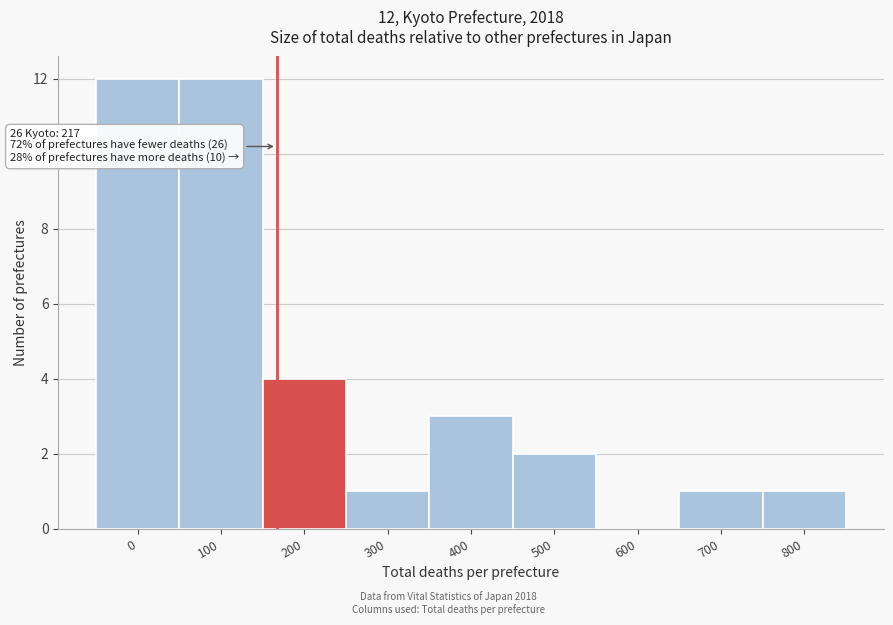

Reading right to left, transcribe all the data shown in this chart.

800=1	700=1	600=0	500=2	400=3	300=1	200=4	100=12	0=12